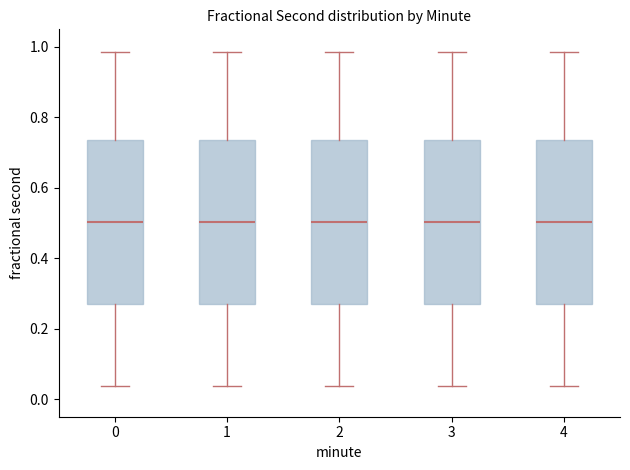

Reading left to right, transcribe this box plot: for each box, give where its median line is, the range the box spans, and where its two whiskers end, as read against the y-axis. The values are not printed on the chart, so give them approximately, as read against the axis.

0: median 0.50, box 0.26 to 0.74, whiskers 0.04 to 0.98
1: median 0.50, box 0.26 to 0.74, whiskers 0.04 to 0.98
2: median 0.50, box 0.26 to 0.74, whiskers 0.04 to 0.98
3: median 0.50, box 0.26 to 0.74, whiskers 0.04 to 0.98
4: median 0.50, box 0.26 to 0.74, whiskers 0.04 to 0.98